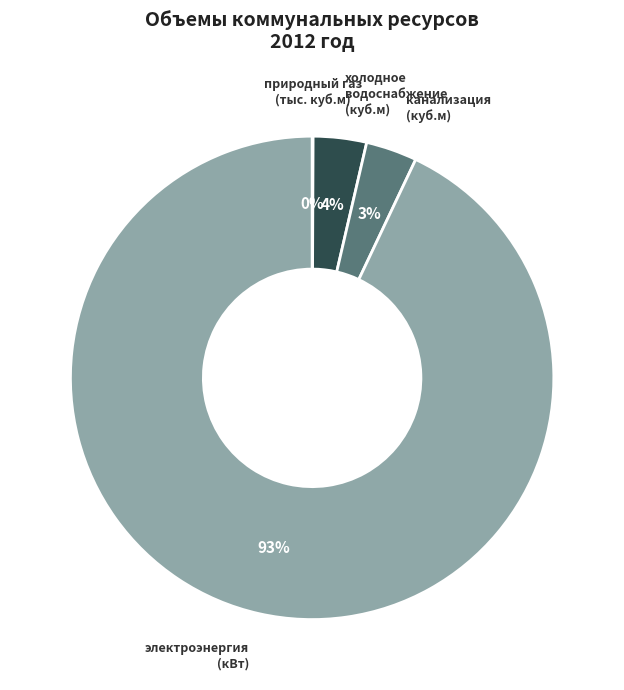

To the nearest percent, what portion does канализация (куб.м) represent?

3%